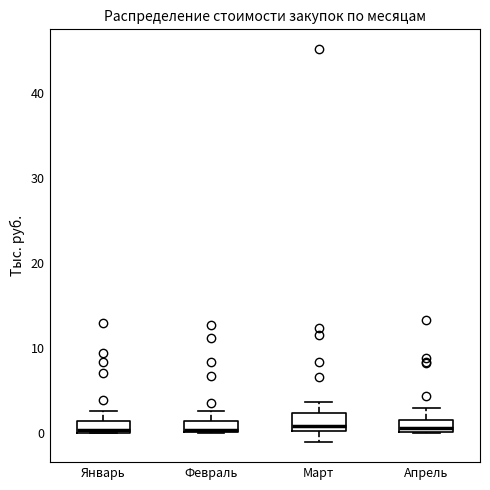

Where is the upper edge of the box for Февраль on the y-axis? The values are not printed on the chart, so give them approximately, as read against the axis.

1